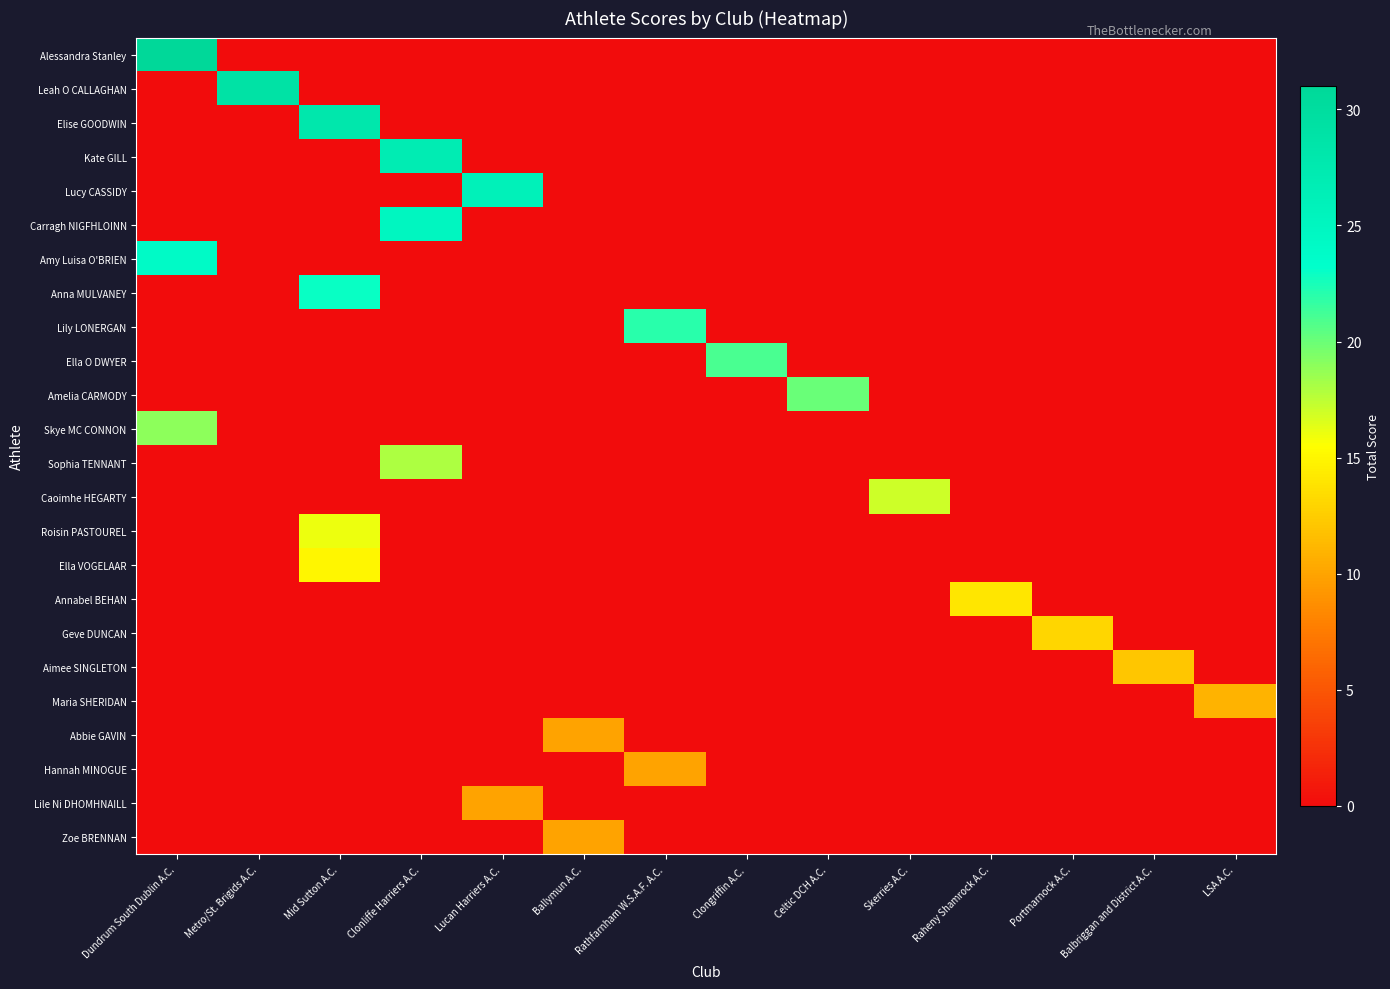

How many distinct data groups are displayed?

24